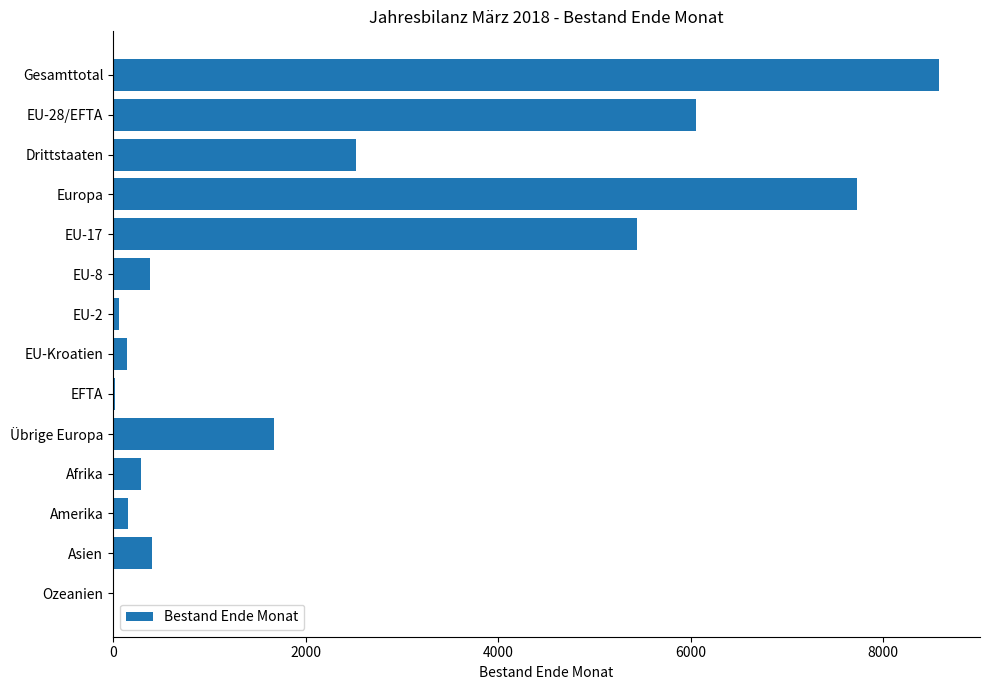

Is it true that the value at Europa is 11742?

False